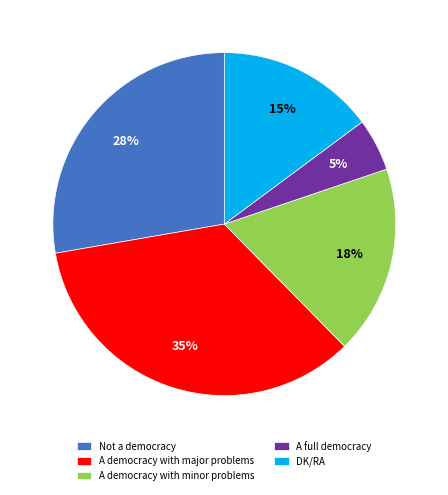

Combined, do A democracy with major problems and A full democracy account for over 50%?

No